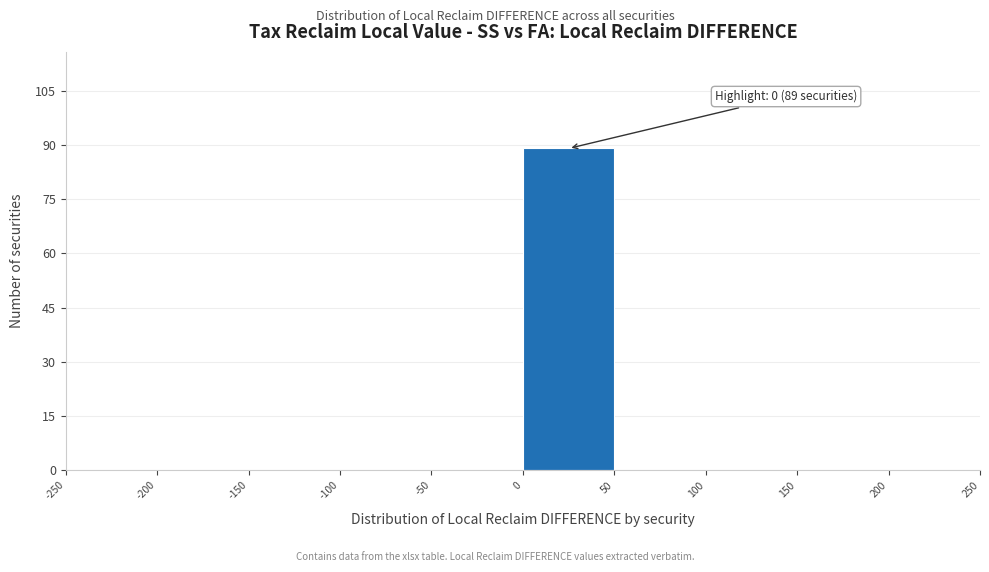

Which range on the x-axis has the tallest bar?

0 to 50